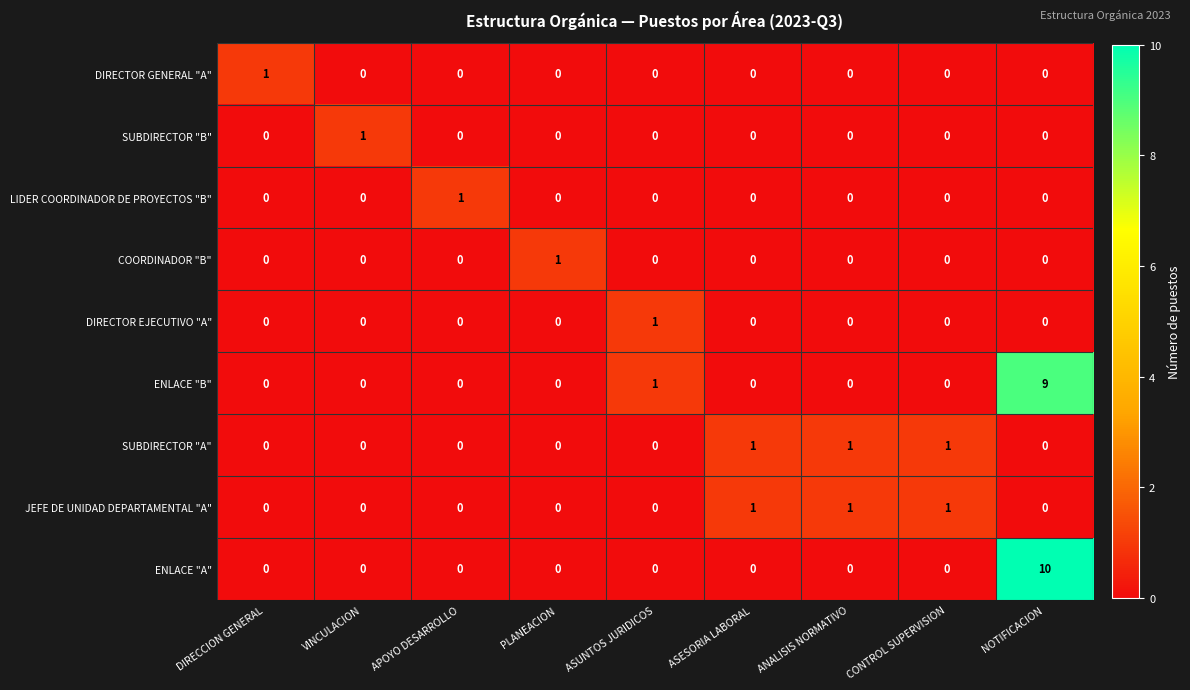

The value of ENLACE "A" at CONTROL SUPERVISION is -4. True or false?

False